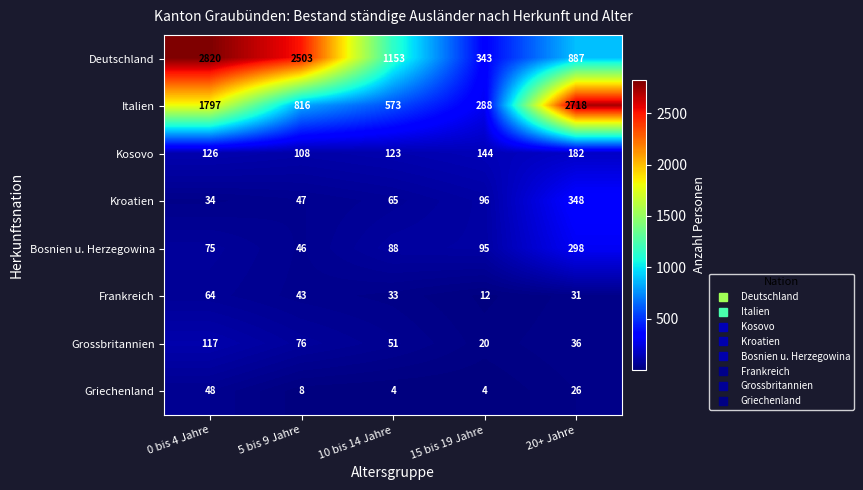

At which label is Italien closest to 1503?

0 bis 4 Jahre